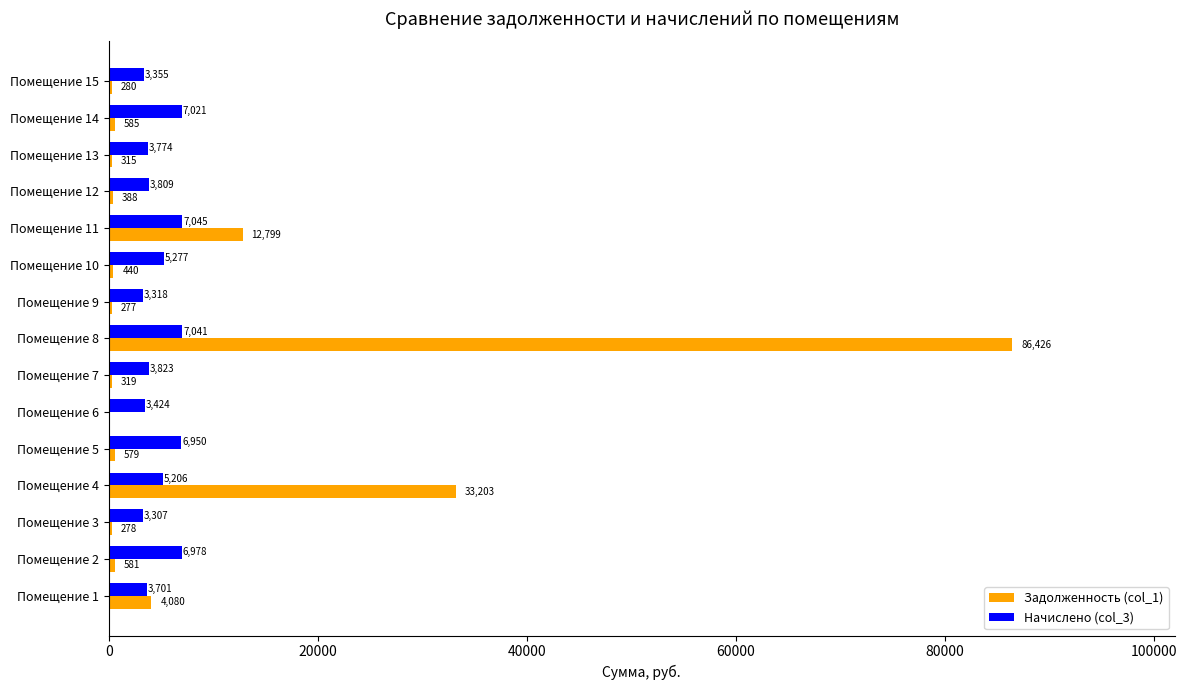

The value of Задолженность (col_1) at Помещение 11 is 12798.6. True or false?

True